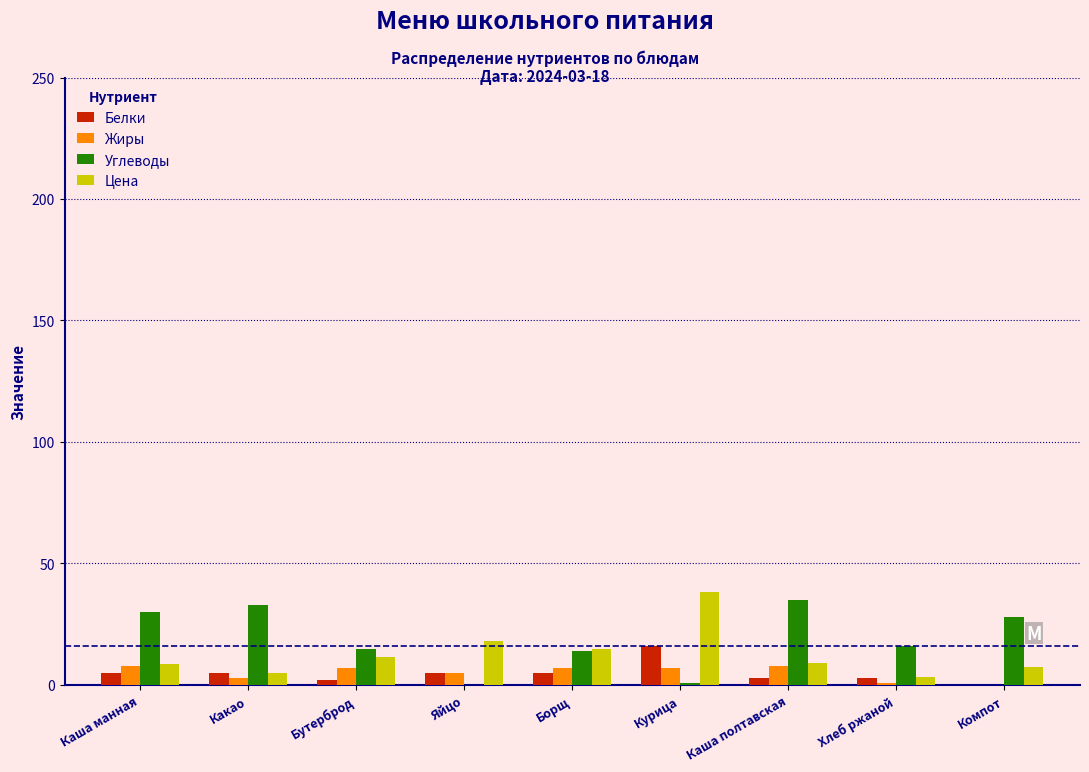

What is the highest value of the Углеводы series?

35.0